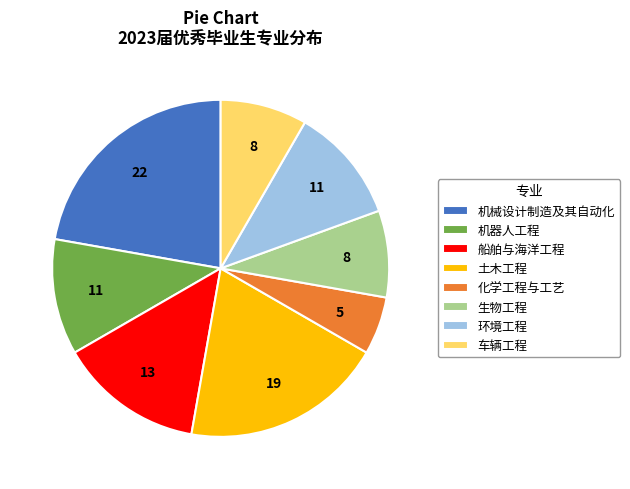

Count the number of slices in the pie.

8